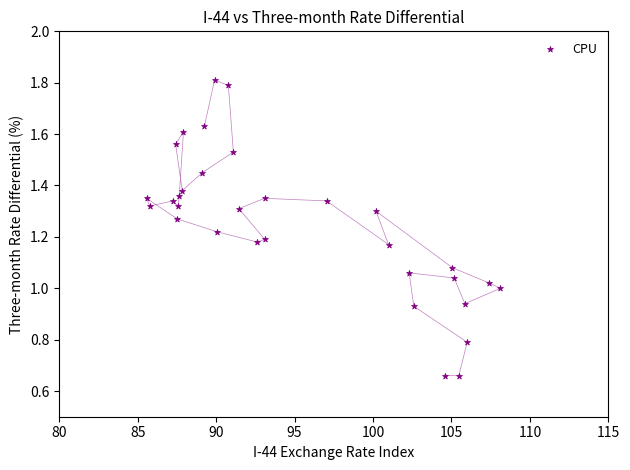

What is the range of X values (max minus min)?

22.6